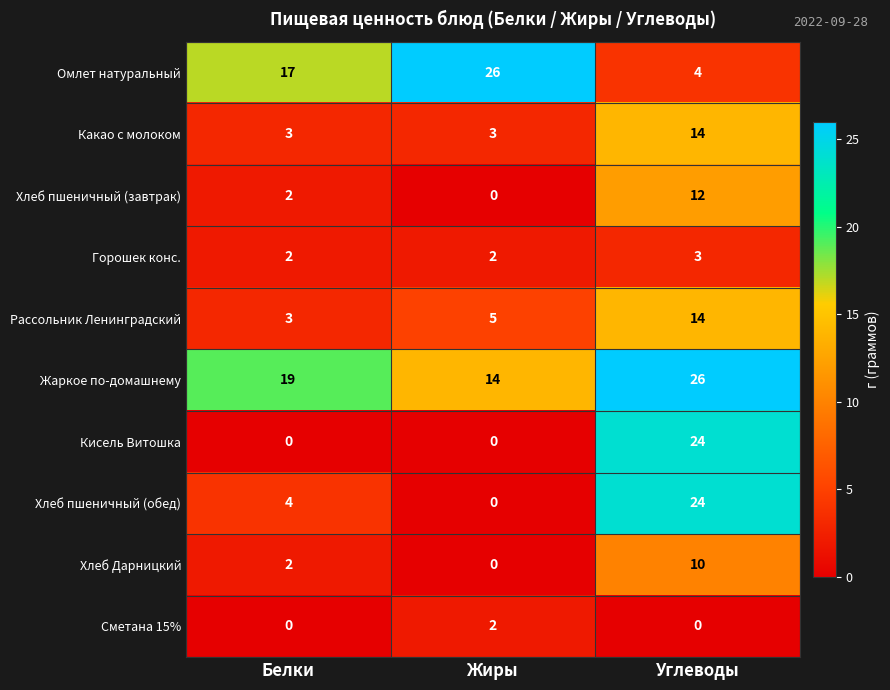

What is the greatest value displayed?

26